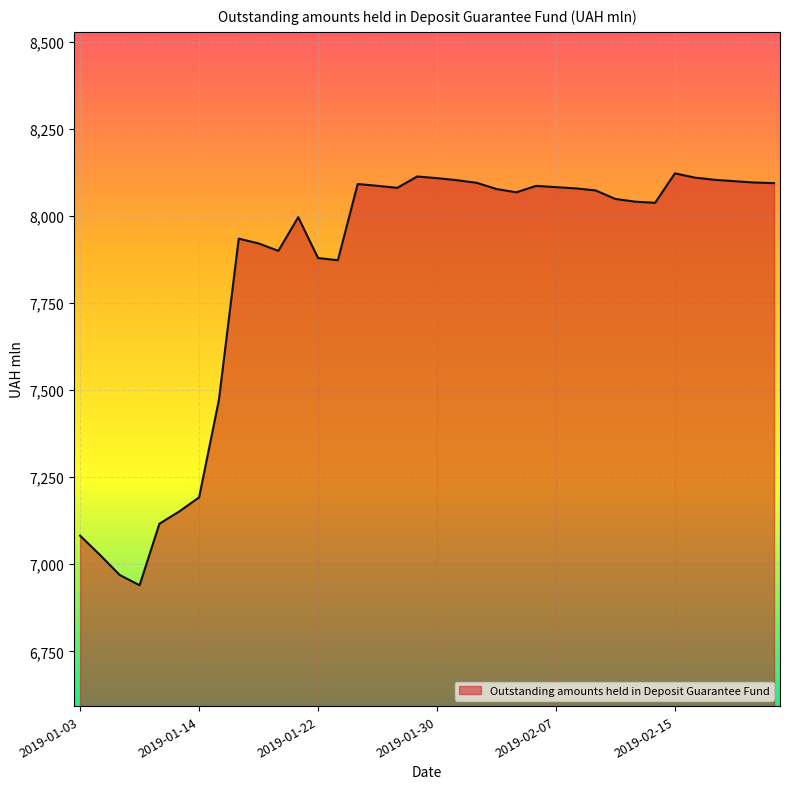

What is the smallest value displayed?

6939.6